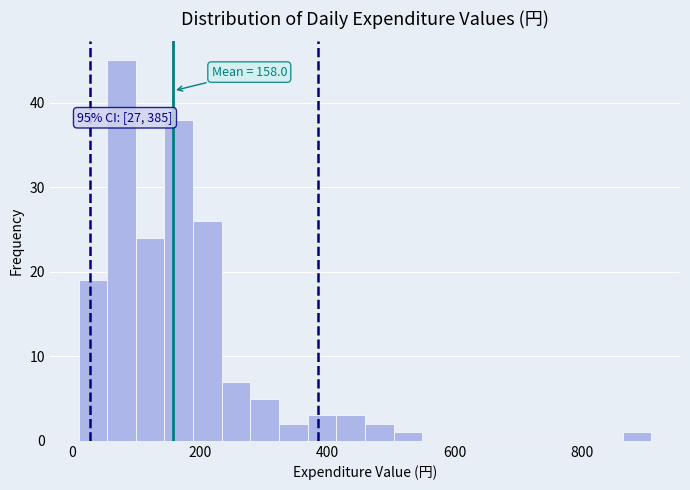

Read against the x-axis, roughly where is the centre of the tallest bar?

80